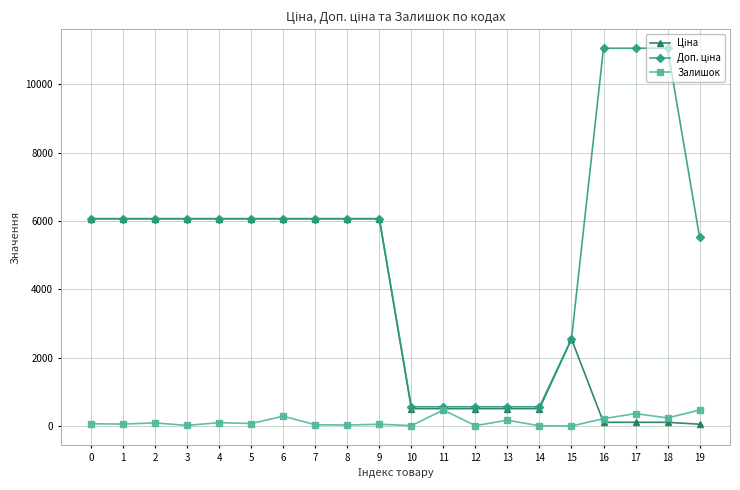

What is the greatest value displayed?

11055.0